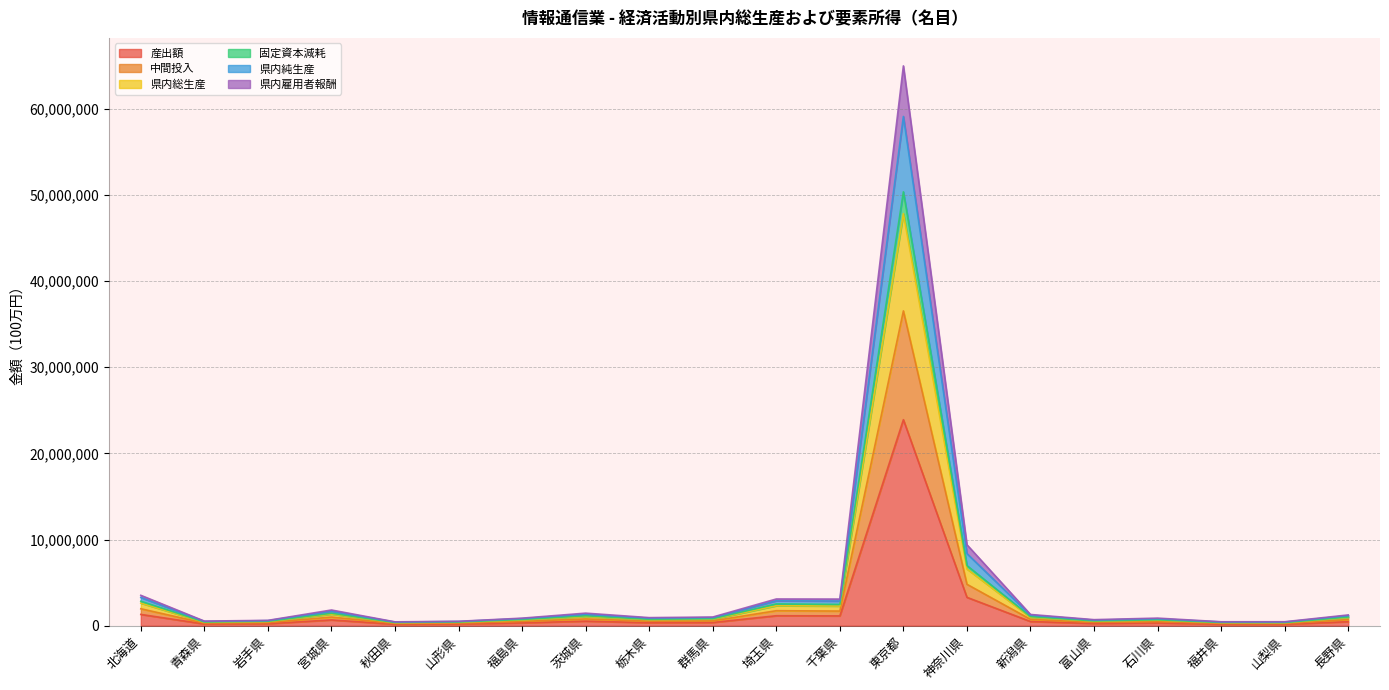

What are all the series names shown in the legend?

産出額, 中間投入, 県内総生産, 固定資本減耗, 県内純生産, 県内雇用者報酬